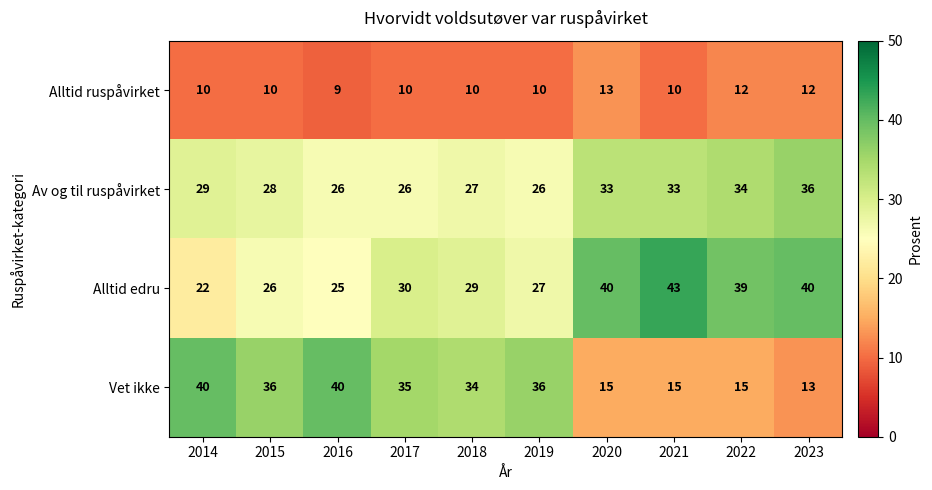

What is the total value across all series at 2014?

101